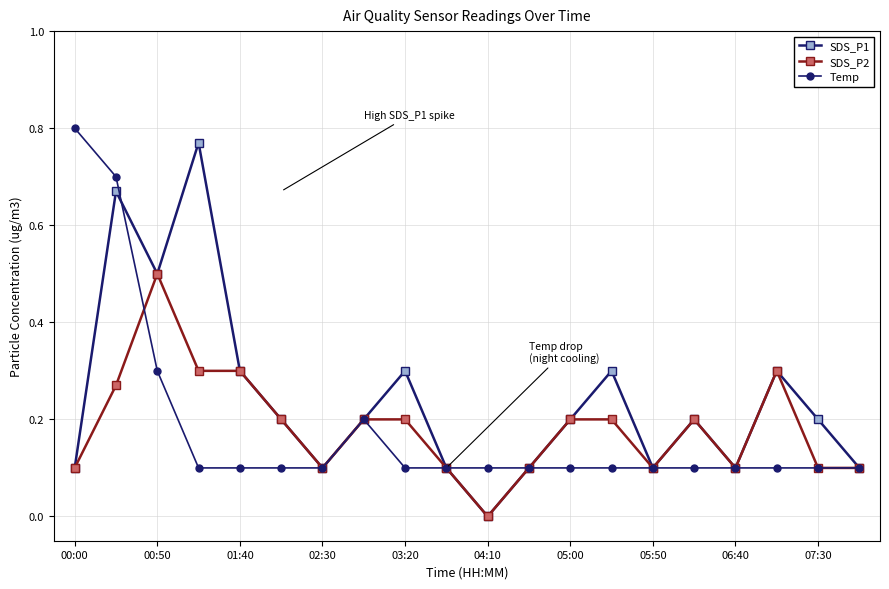

True or false: Temp has more than 0 interior local peaks.

True